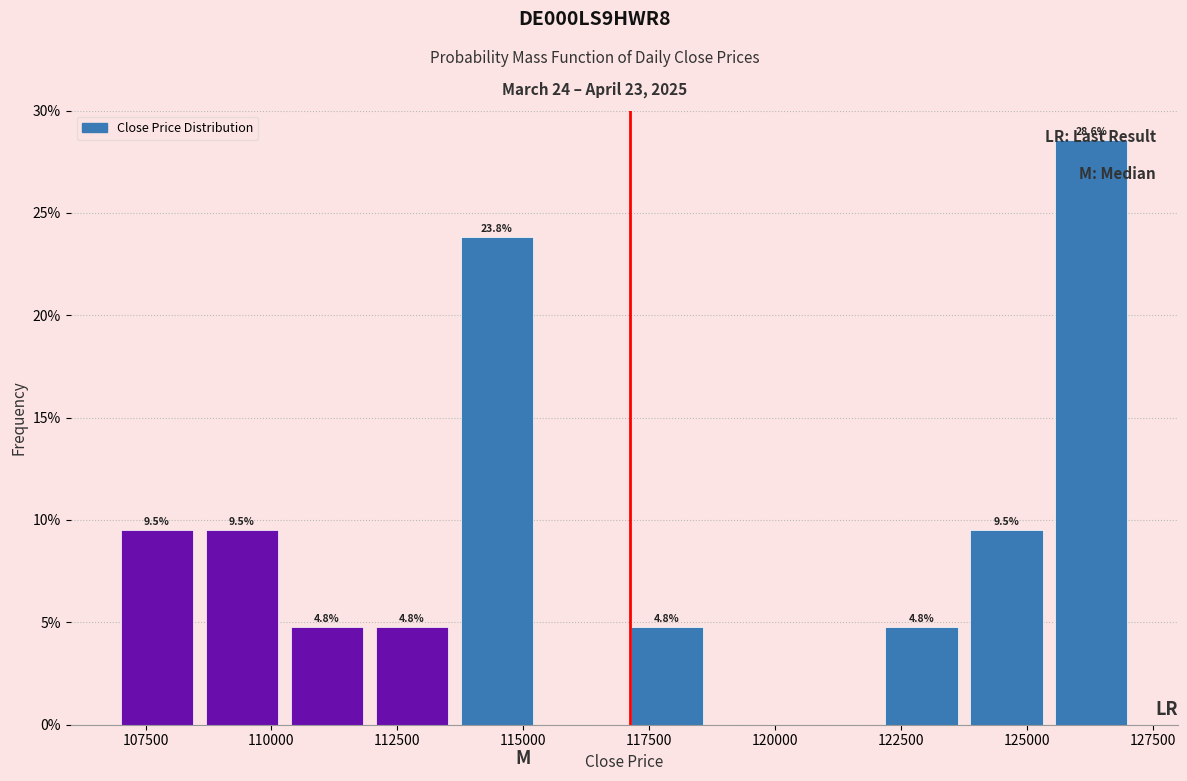

Around what value on the x-axis is the tallest bar? Give the approximate position of its centre, as read against the axis.

126500